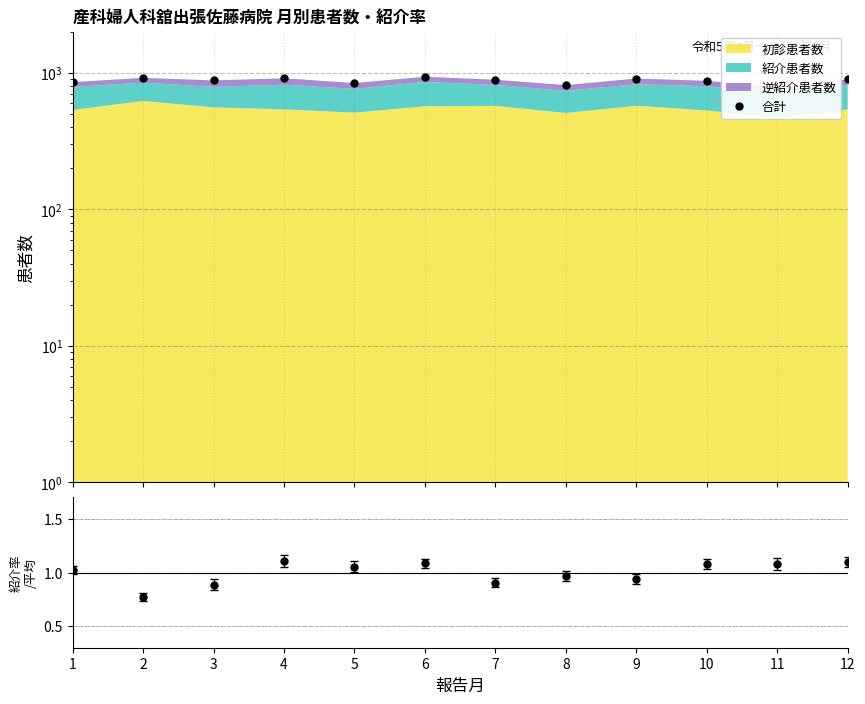

How many lines are shown in the chart?

1